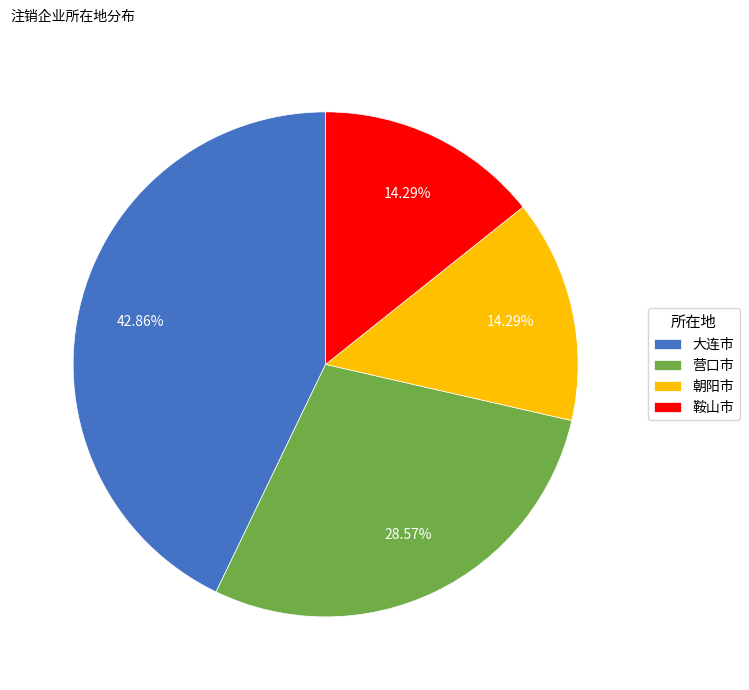

What is the ratio of the value at 朝阳市 to the value at 营口市?

0.5